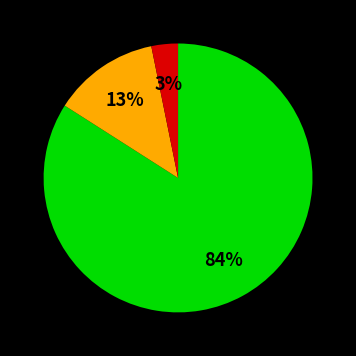

Does any single category account for the majority?

Yes